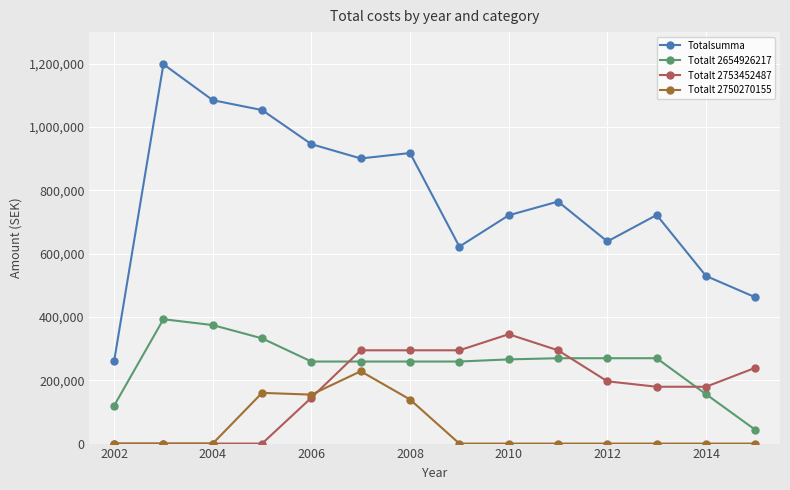

Is this an area chart (filled region under the line)?

No